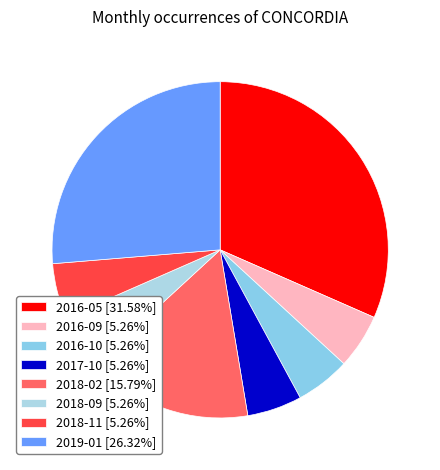

Is the sum of 2016-05 and 2016-09 greater than half?

No